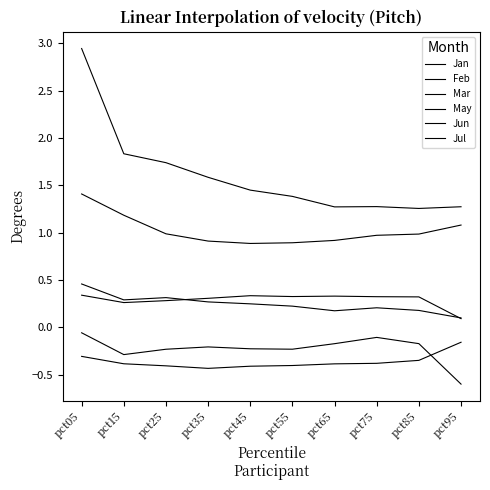

Does the chart display data point markers on the line(s)?

No